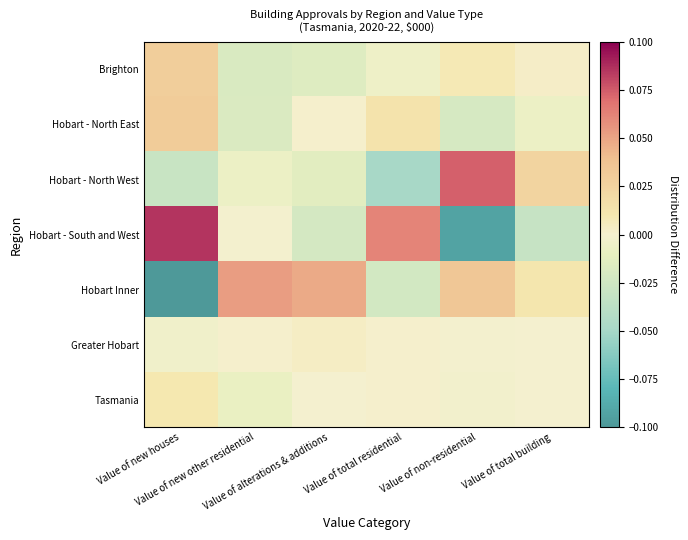

Reading left to right, extract all data points from this chart.

Brighton: Value of new houses=0.0	Value of new other residential=-0.0	Value of alterations & additions=-0.0	Value of total residential=-0.0	Value of non-residential=0.0	Value of total building=0.0
Hobart - North East: Value of new houses=0.0	Value of new other residential=-0.0	Value of alterations & additions=0.0	Value of total residential=0.0	Value of non-residential=-0.0	Value of total building=-0.0
Hobart - North West: Value of new houses=-0.0	Value of new other residential=-0.0	Value of alterations & additions=-0.0	Value of total residential=-0.0	Value of non-residential=0.1	Value of total building=0.0
Hobart - South and West: Value of new houses=0.1	Value of new other residential=-0.0	Value of alterations & additions=-0.0	Value of total residential=0.1	Value of non-residential=-0.1	Value of total building=-0.0
Hobart Inner: Value of new houses=-0.1	Value of new other residential=0.1	Value of alterations & additions=0.0	Value of total residential=-0.0	Value of non-residential=0.0	Value of total building=0.0
Greater Hobart: Value of new houses=-0.0	Value of new other residential=0.0	Value of alterations & additions=0.0	Value of total residential=0.0	Value of non-residential=-0.0	Value of total building=-0.0
Tasmania: Value of new houses=0.0	Value of new other residential=-0.0	Value of alterations & additions=-0.0	Value of total residential=0.0	Value of non-residential=-0.0	Value of total building=-0.0